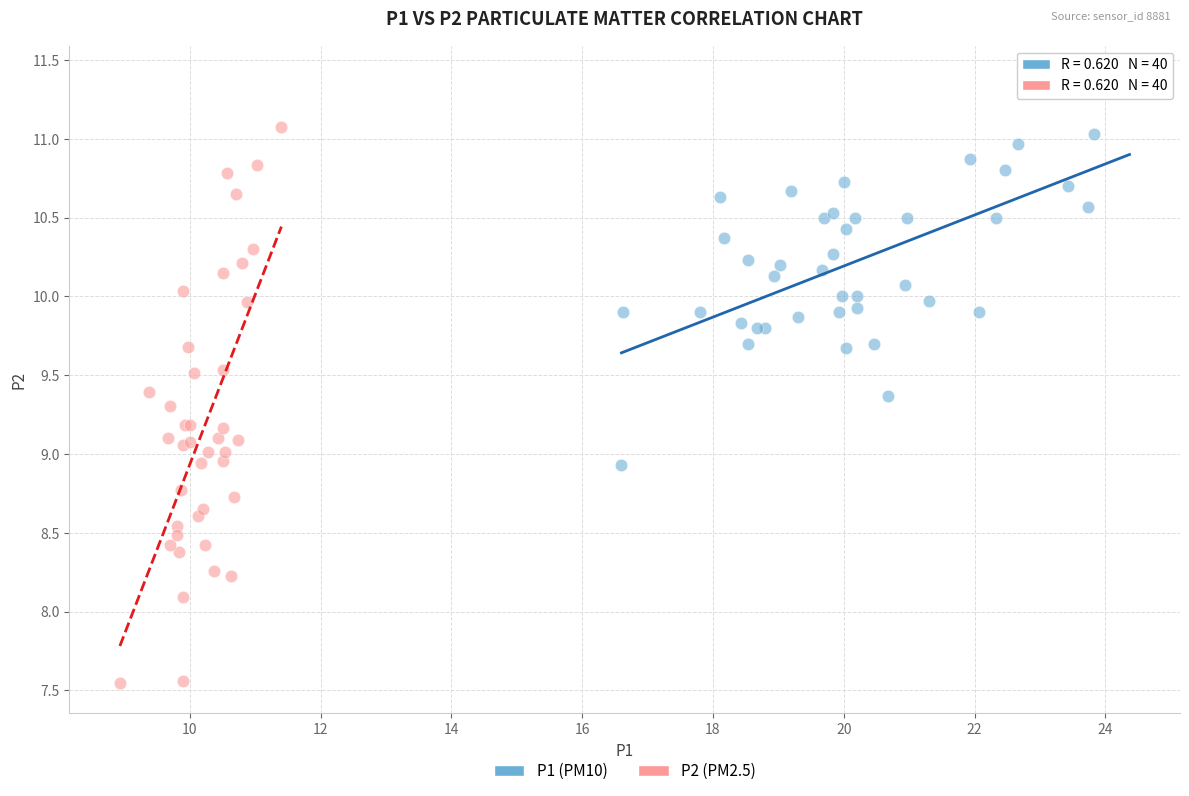

Which series contains the lowest Y value?

P2 (PM2.5)